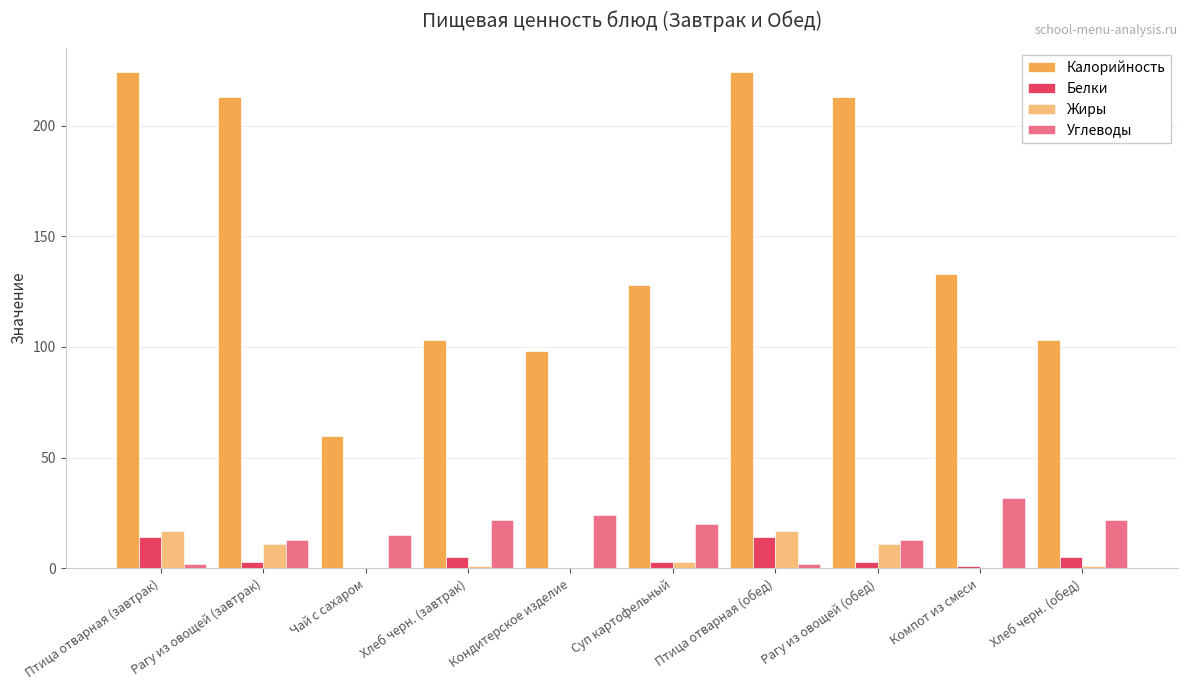

How many categories are shown in the chart?

10